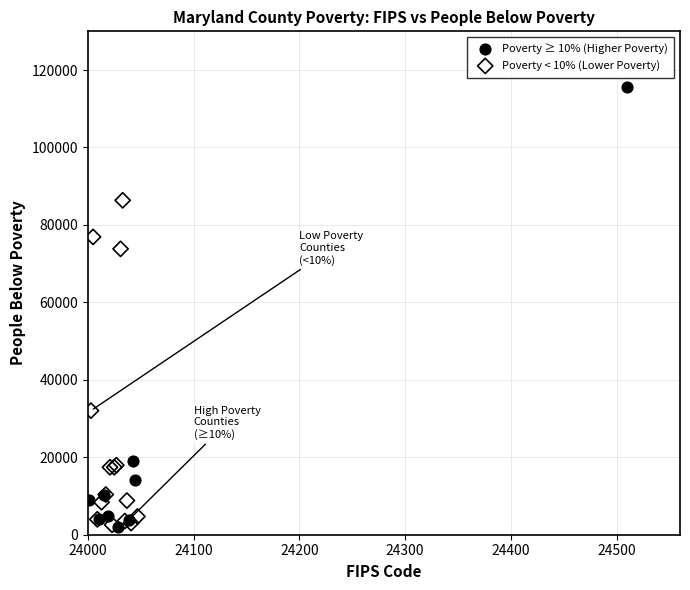

What are all the series names shown in the legend?

Poverty ≥ 10% (Higher Poverty), Poverty < 10% (Lower Poverty)